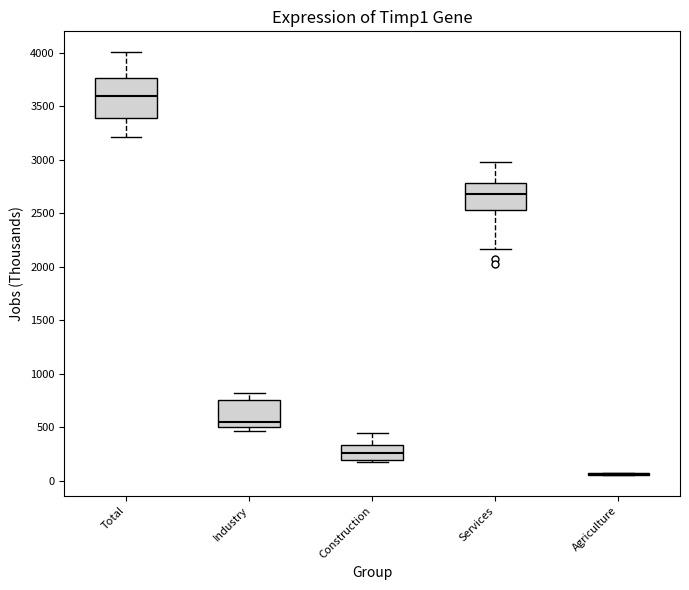

Reading left to right, transcribe this box plot: for each box, give where its median line is, the range the box spans, and where its two whiskers end, as read against the y-axis. The values are not printed on the chart, so give them approximately, as read against the axis.

Total: median 3600, box 3400 to 3750, whiskers 3200 to 4000
Industry: median 550, box 500 to 750, whiskers 450 to 800
Construction: median 250, box 200 to 350, whiskers 200 (just below the box's lower edge) to 450
Services: median 2700, box 2550 to 2800, whiskers 2150 to 3000
Agriculture: box collapsed to a line at 50, whiskers 50 to 50